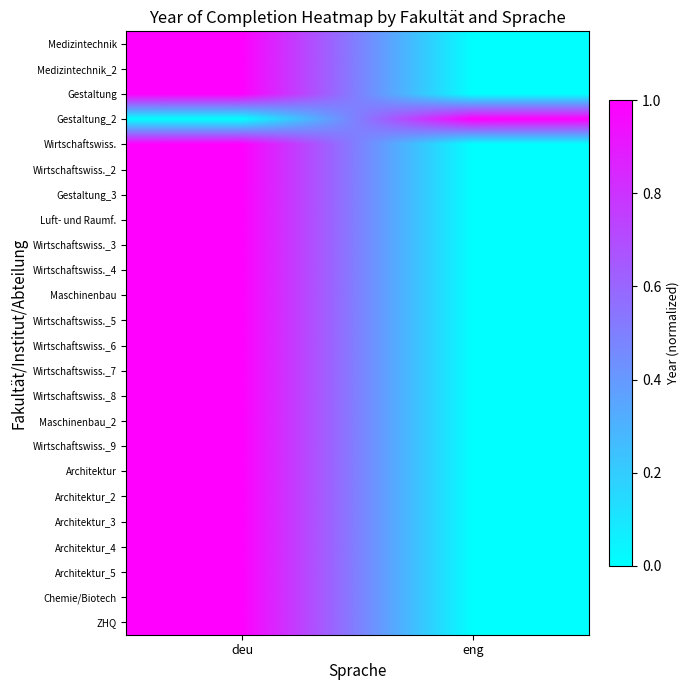

Reading left to right, list all the values displayed in this chart.

Medizintechnik: deu=1	eng=0
Medizintechnik_2: deu=1	eng=0
Gestaltung: deu=1	eng=0
Gestaltung_2: deu=0	eng=1
Wirtschaftswiss.: deu=1	eng=0
Wirtschaftswiss._2: deu=1	eng=0
Gestaltung_3: deu=1	eng=0
Luft- und Raumf.: deu=1	eng=0
Wirtschaftswiss._3: deu=1	eng=0
Wirtschaftswiss._4: deu=1	eng=0
Maschinenbau: deu=1	eng=0
Wirtschaftswiss._5: deu=1	eng=0
Wirtschaftswiss._6: deu=1	eng=0
Wirtschaftswiss._7: deu=1	eng=0
Wirtschaftswiss._8: deu=1	eng=0
Maschinenbau_2: deu=1	eng=0
Wirtschaftswiss._9: deu=1	eng=0
Architektur: deu=1	eng=0
Architektur_2: deu=1	eng=0
Architektur_3: deu=1	eng=0
Architektur_4: deu=1	eng=0
Architektur_5: deu=1	eng=0
Chemie/Biotech: deu=1	eng=0
ZHQ: deu=1	eng=0